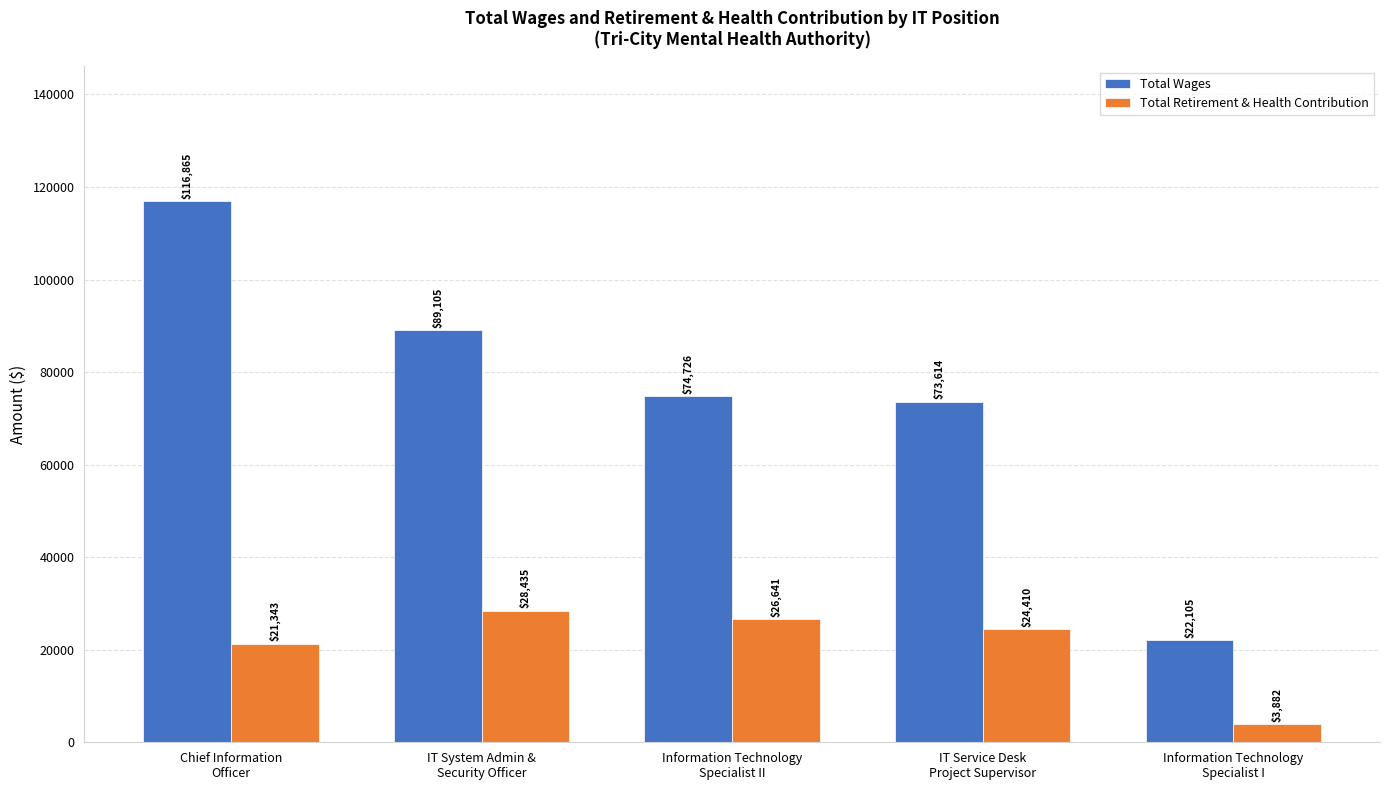

How many bars are there in each group?

2